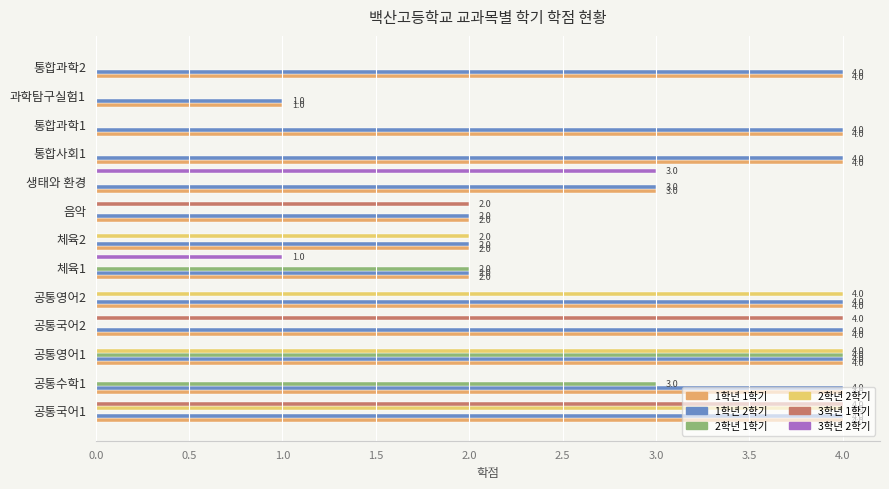

How many distinct data groups are displayed?

6